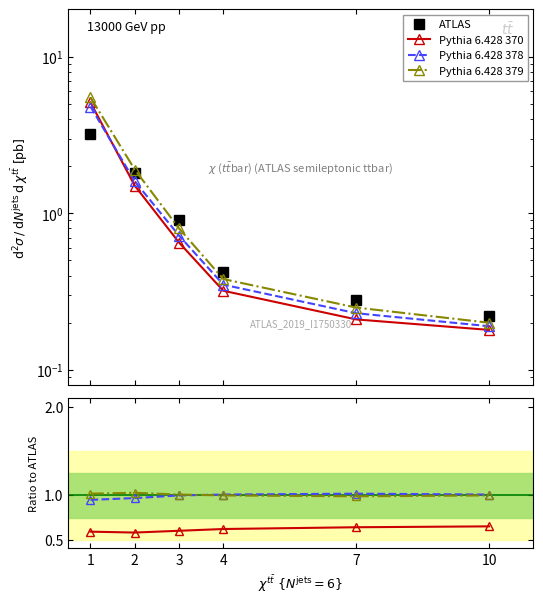

True or false: Pythia 6.428 370 and Pythia 6.428 378 cross at least once.

False